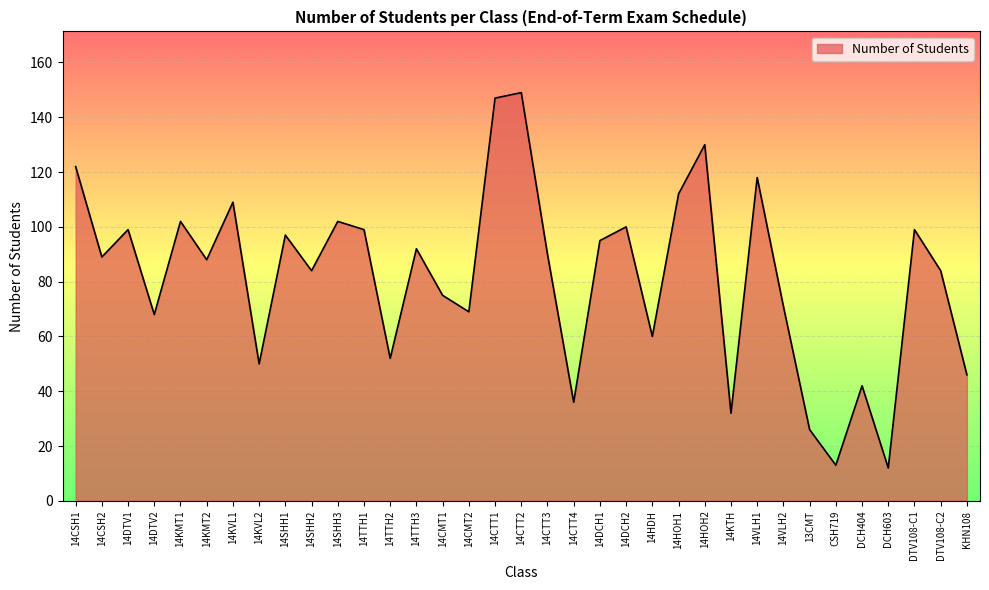

True or false: the data has more than 1 interior local peaks.

True